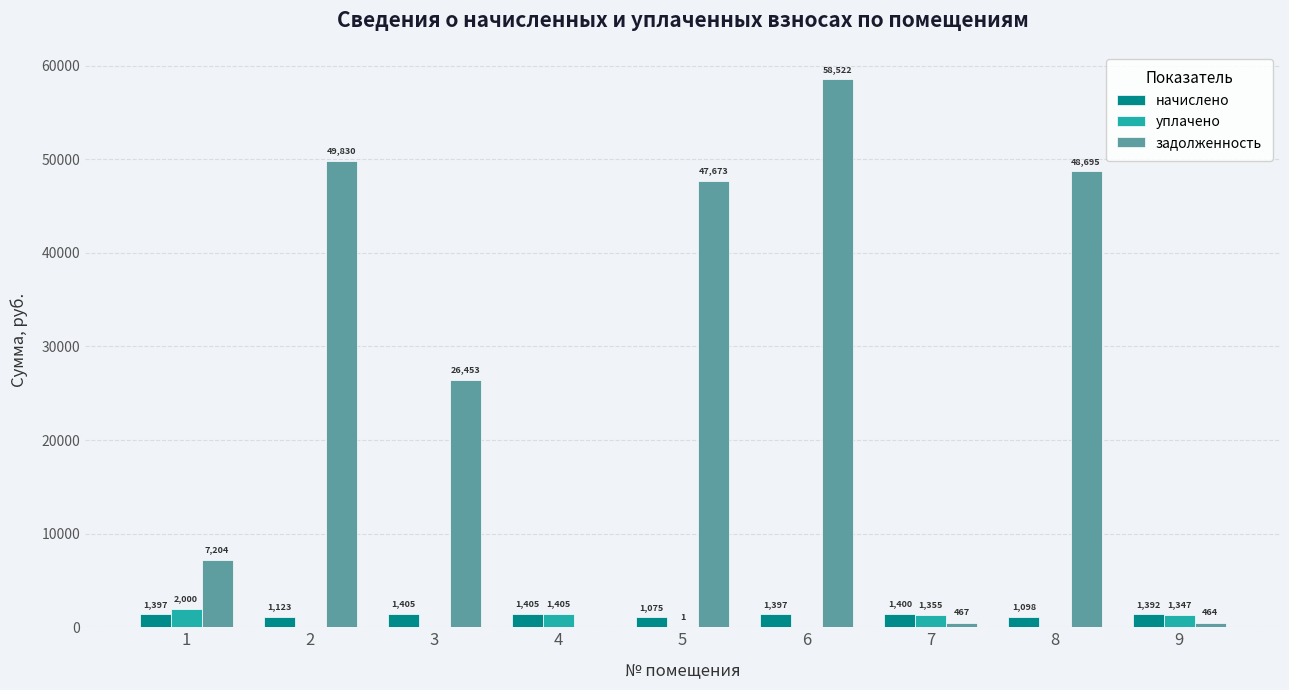

Are the bars grouped side by side (vs. stacked)?

Yes